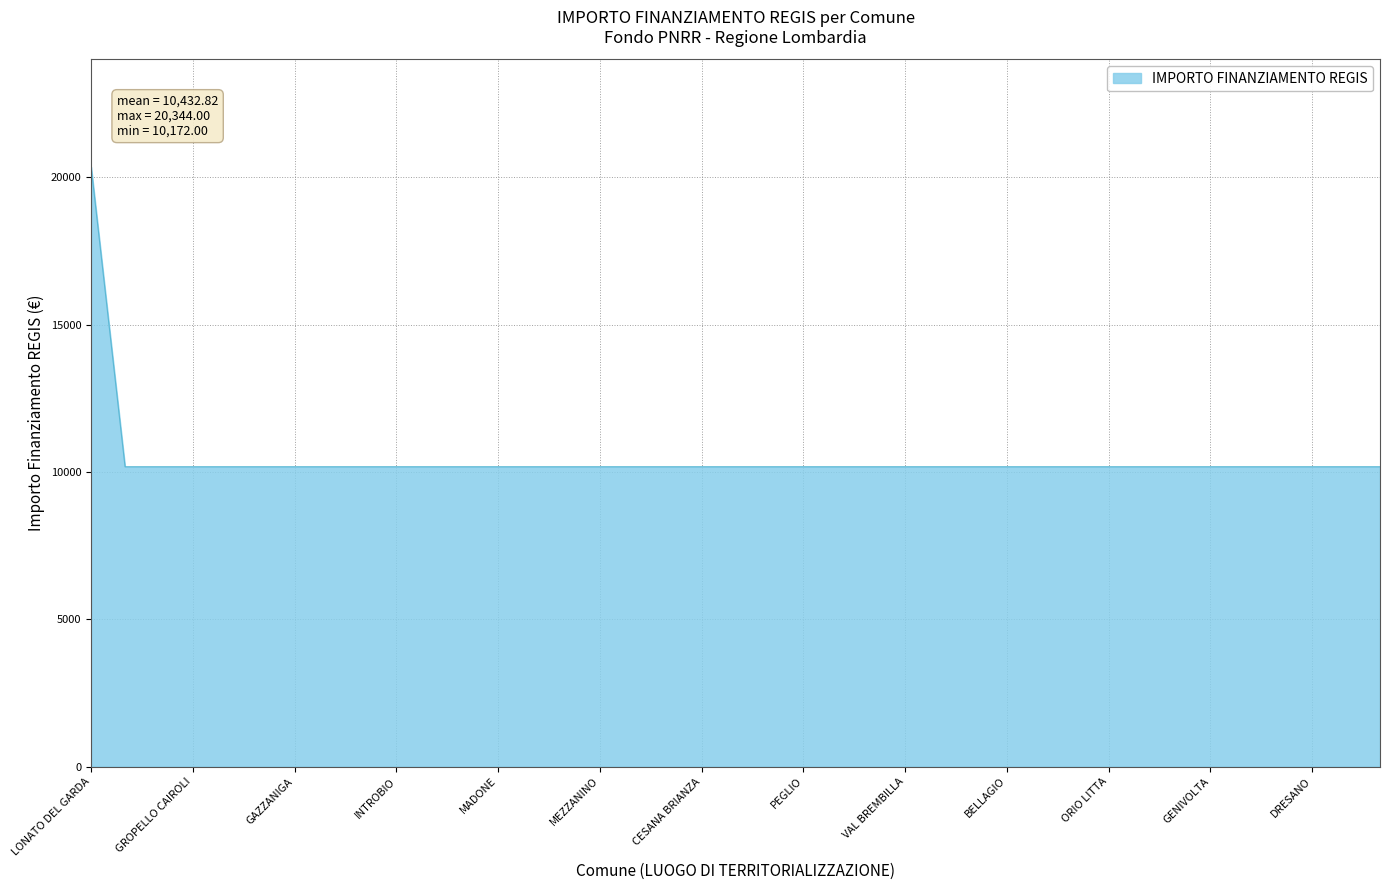

What is the minimum value shown in the chart?

10172